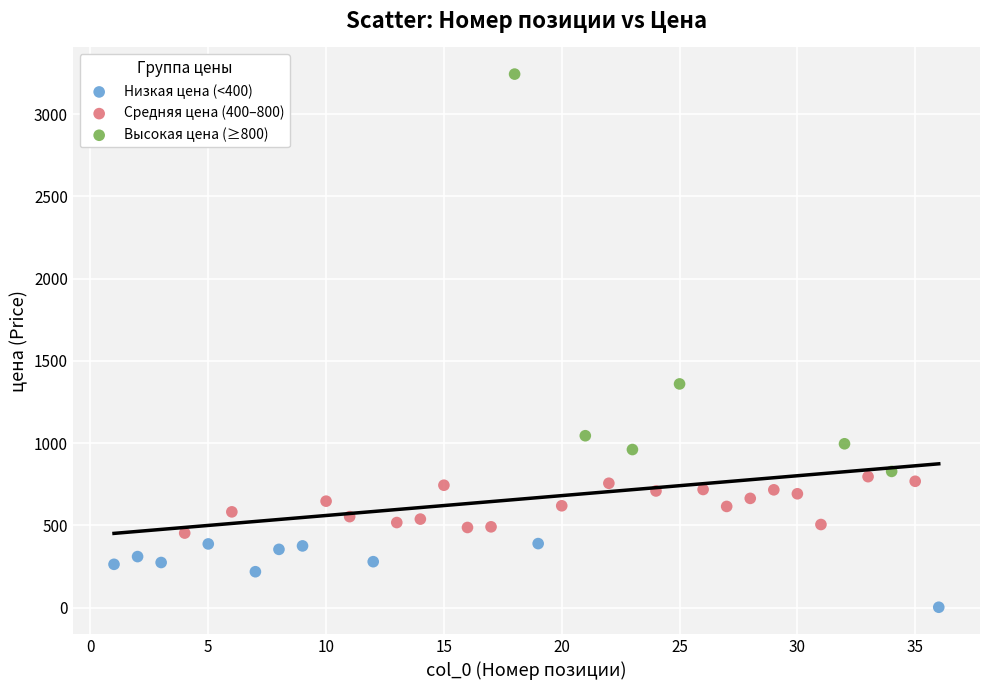

Which series contains the highest Y value?

Высокая цена (≥800)